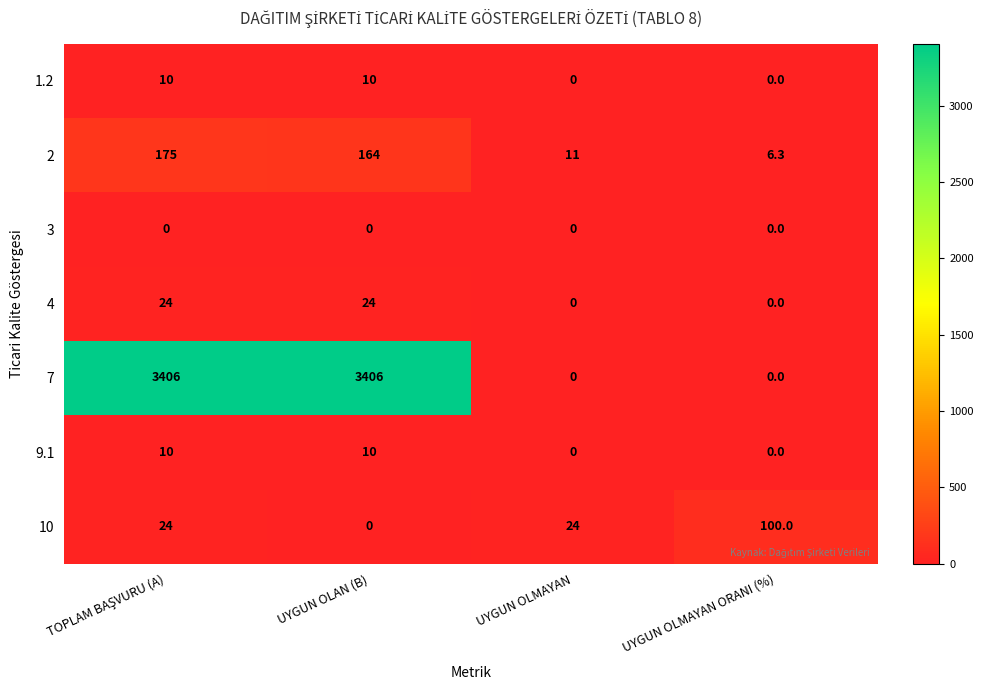

The value of 2 at UYGUN OLMAYAN ORANI (%) is 11.0. True or false?

False